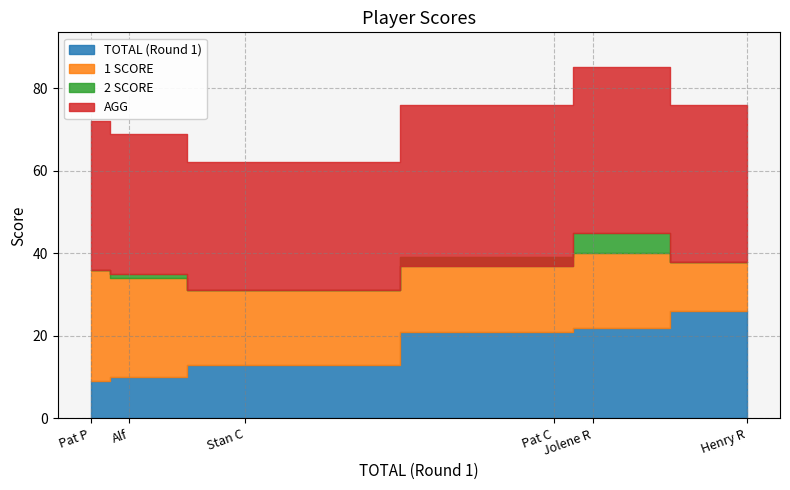

How many lines are shown in the chart?

4